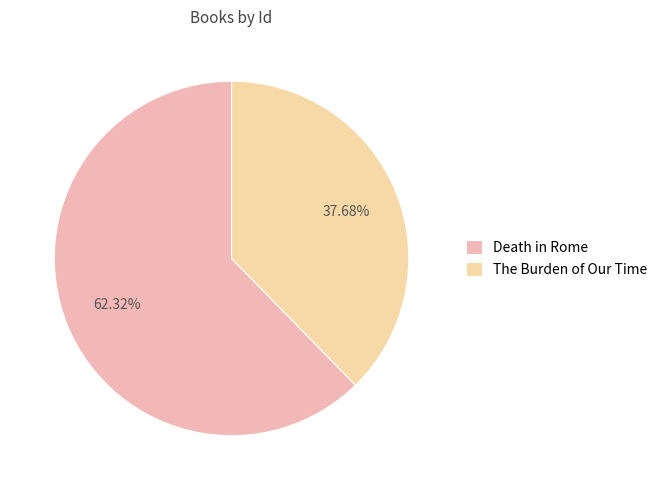

Which category has the biggest portion of the pie?

Death in Rome